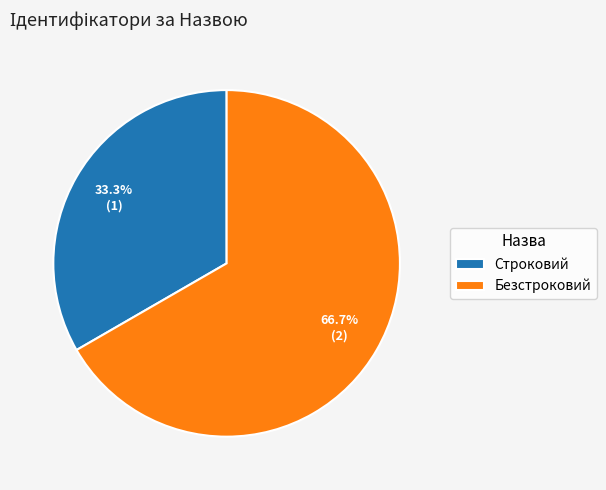

What is the total percentage of Безстроковий and Строковий?

100.0%